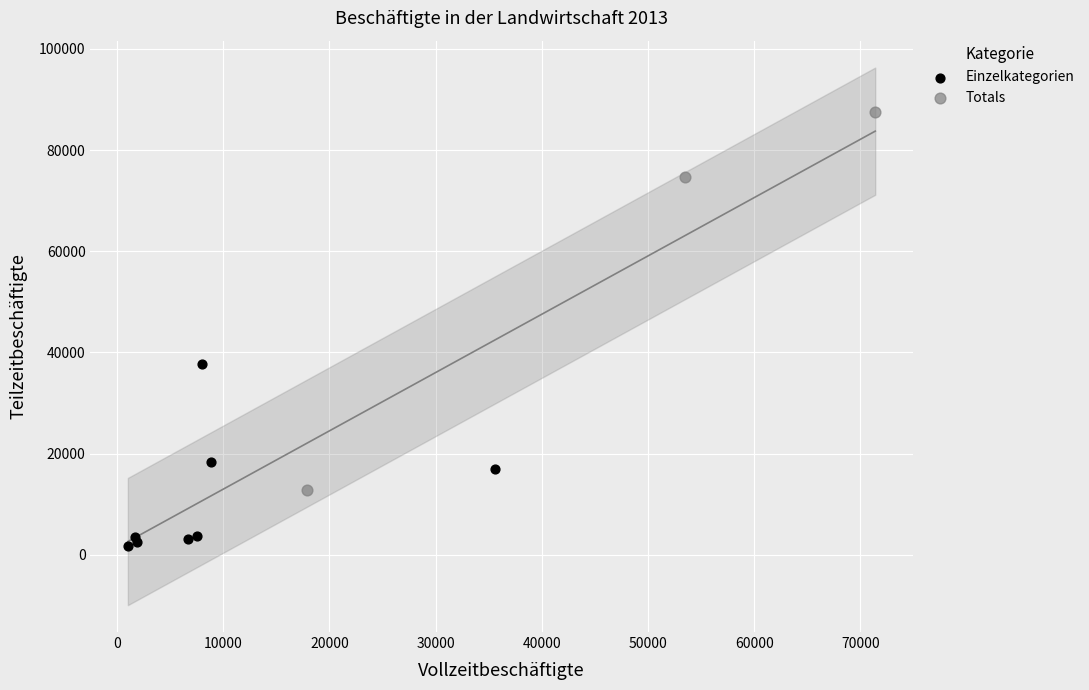

Which series has the largest Y range (max minus min)?

Totals